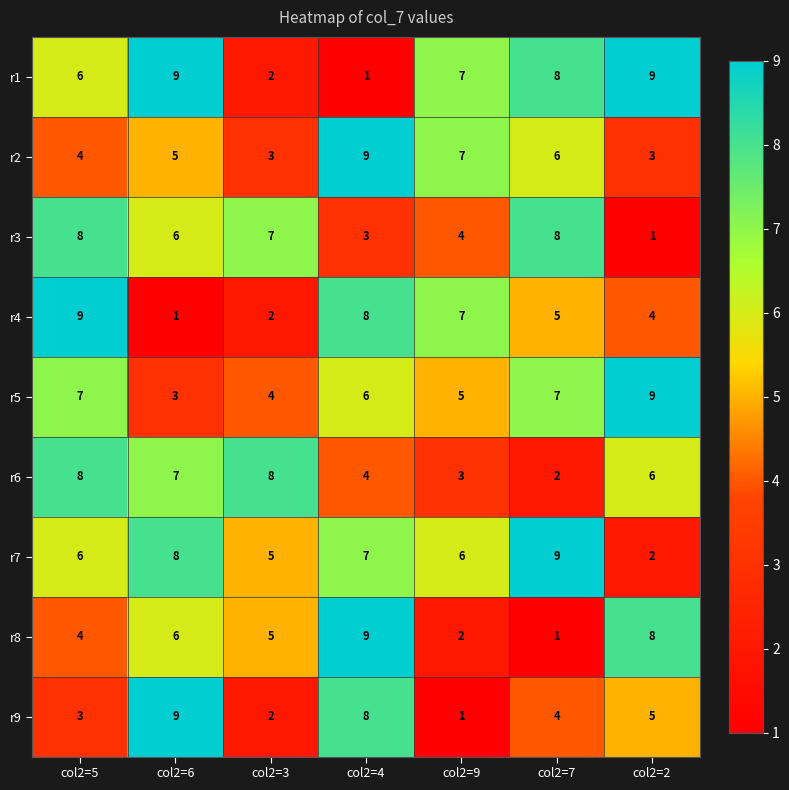

Read the r5 value at col2=9.

5